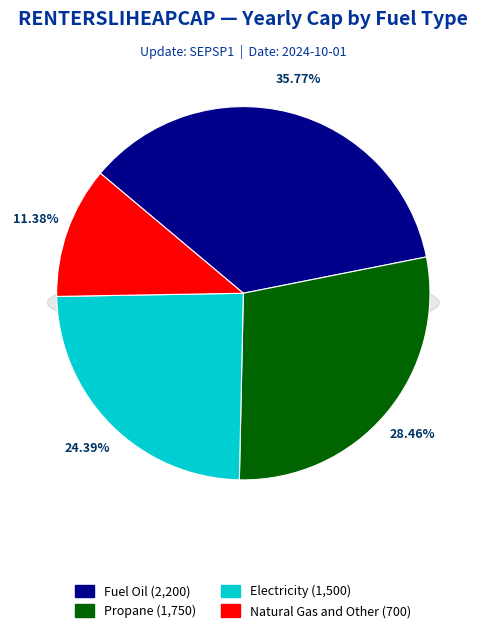

Is Fuel Oil the majority of the pie?

No